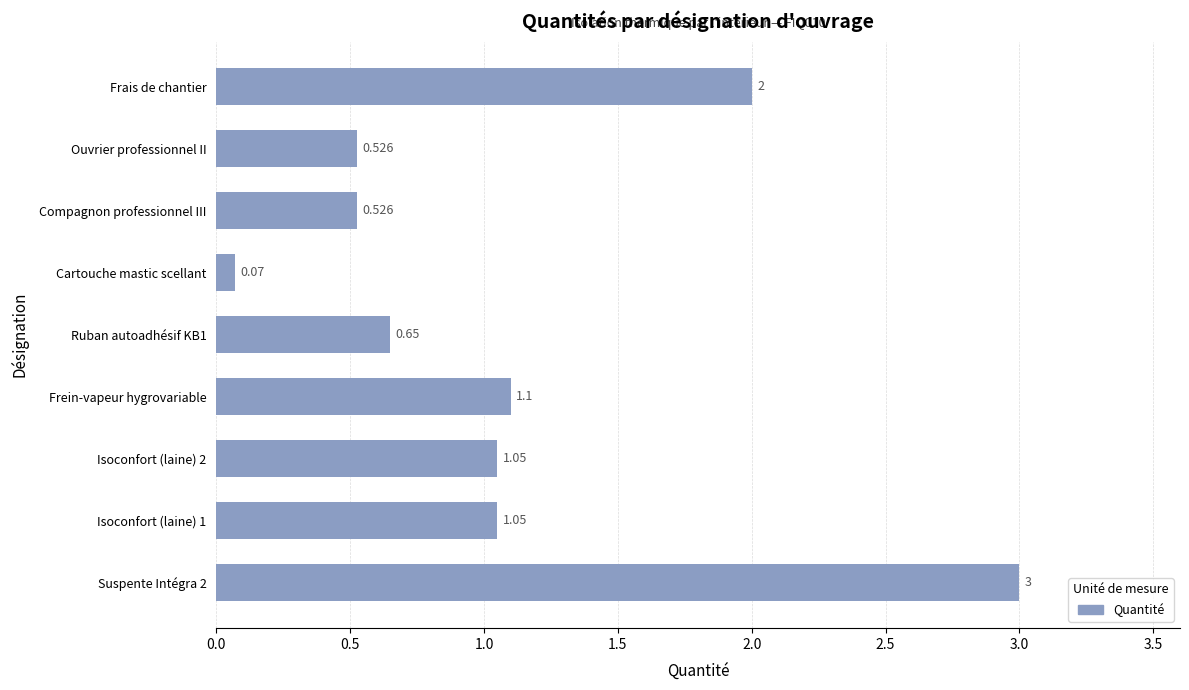

What is the maximum value shown in the chart?

3.0